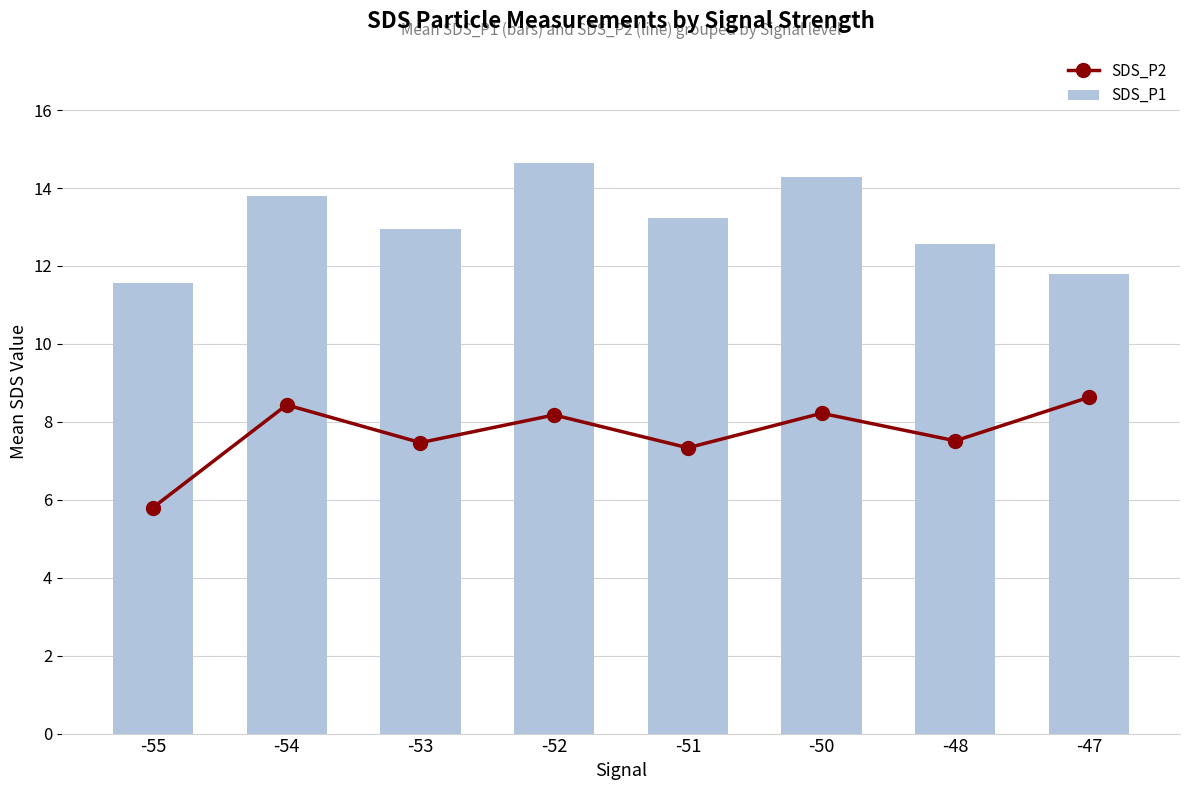

What is the lowest value of the SDS_P1 series?

11.6